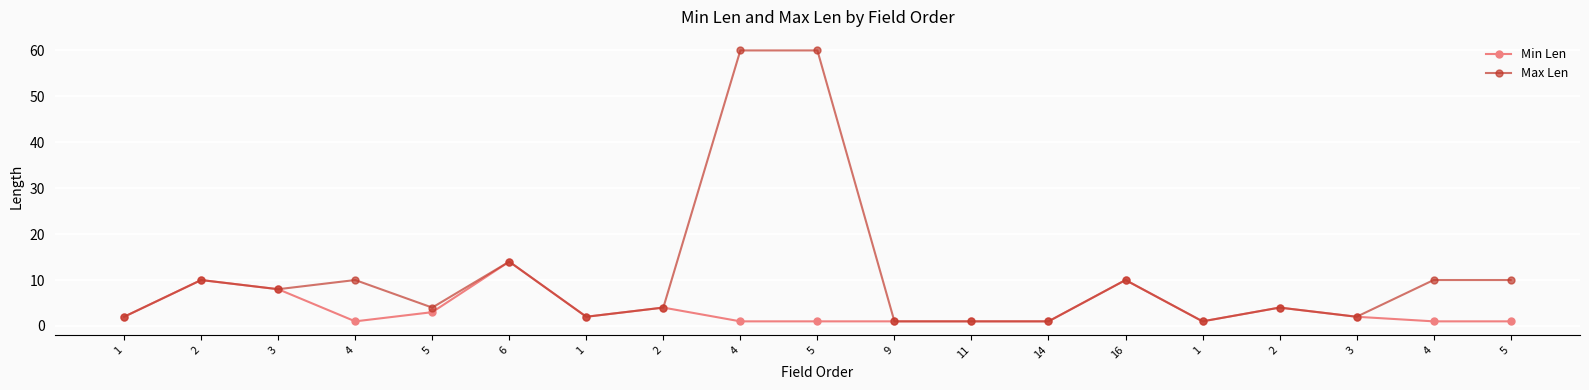

What is the label of the 5th point from the left?

5